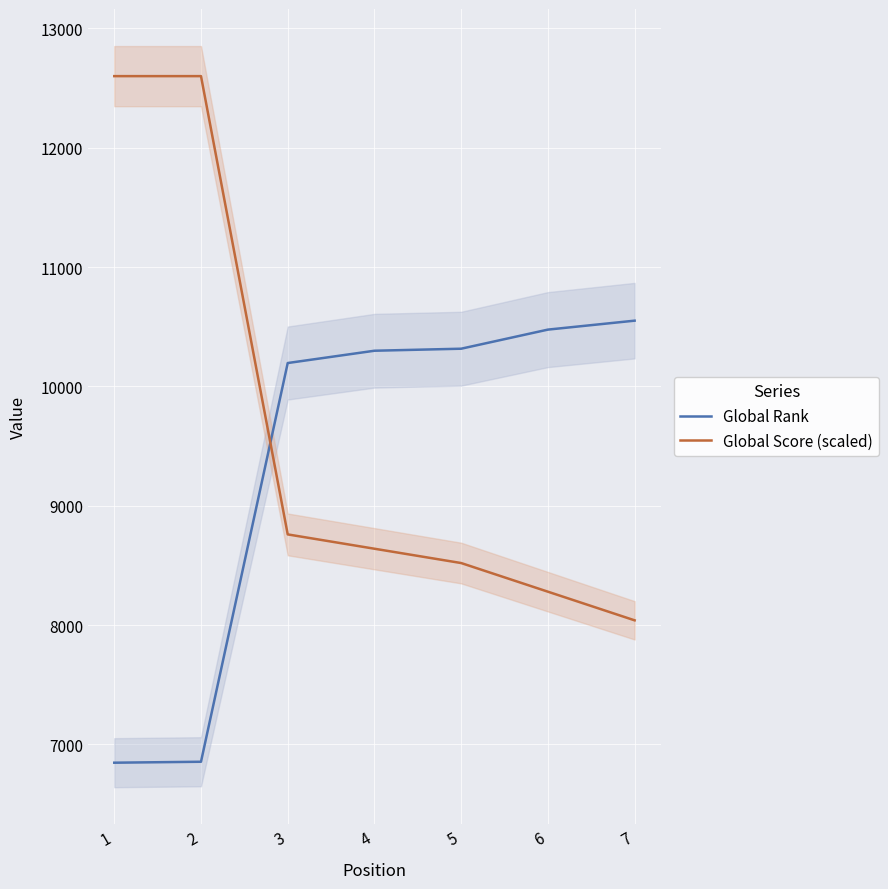

What is the total value across all series at 7?

18591